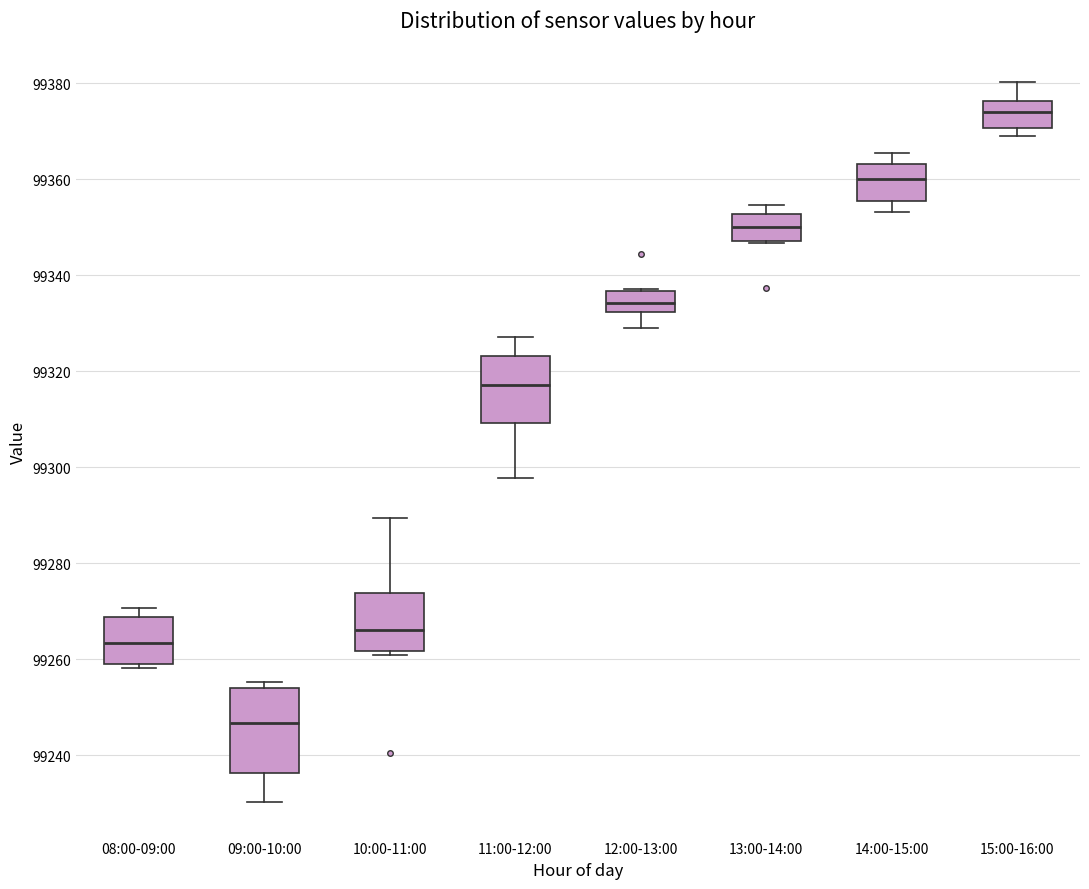

Comparing the boxes themselves (not the whiskers), which one is the tallest?

09:00-10:00